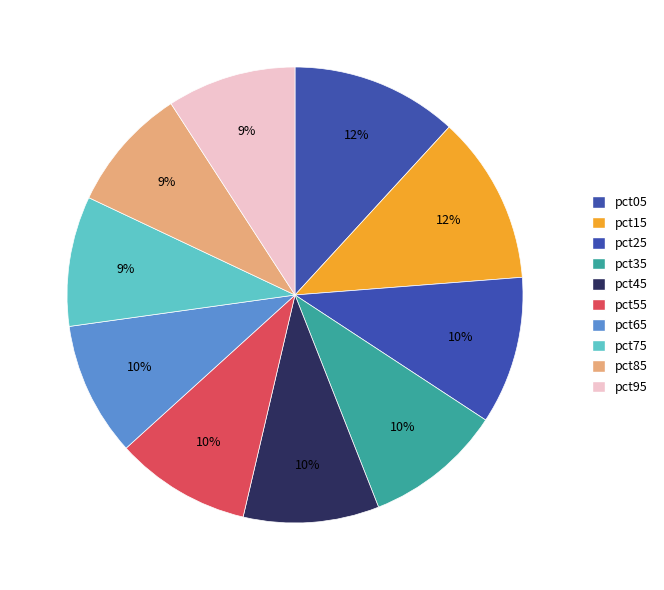

Which has a higher value, pct55 or pct25?

pct25